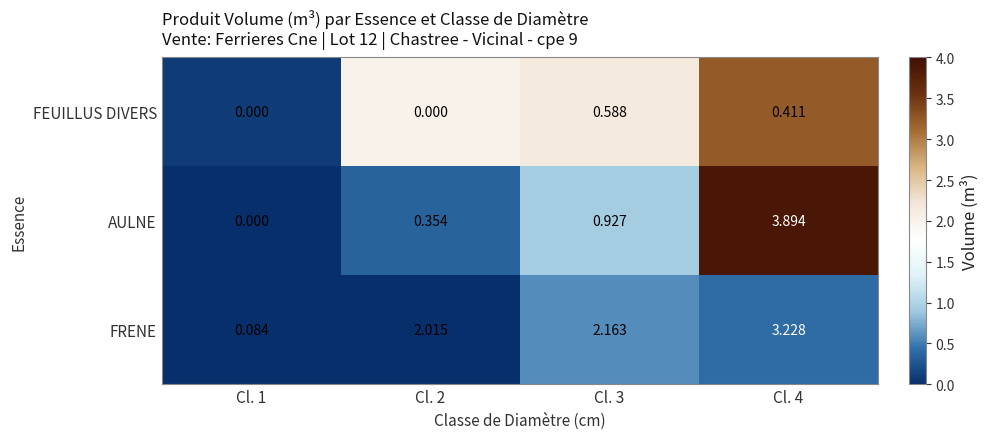

What is the total value across all series at Cl. 4?

7.5